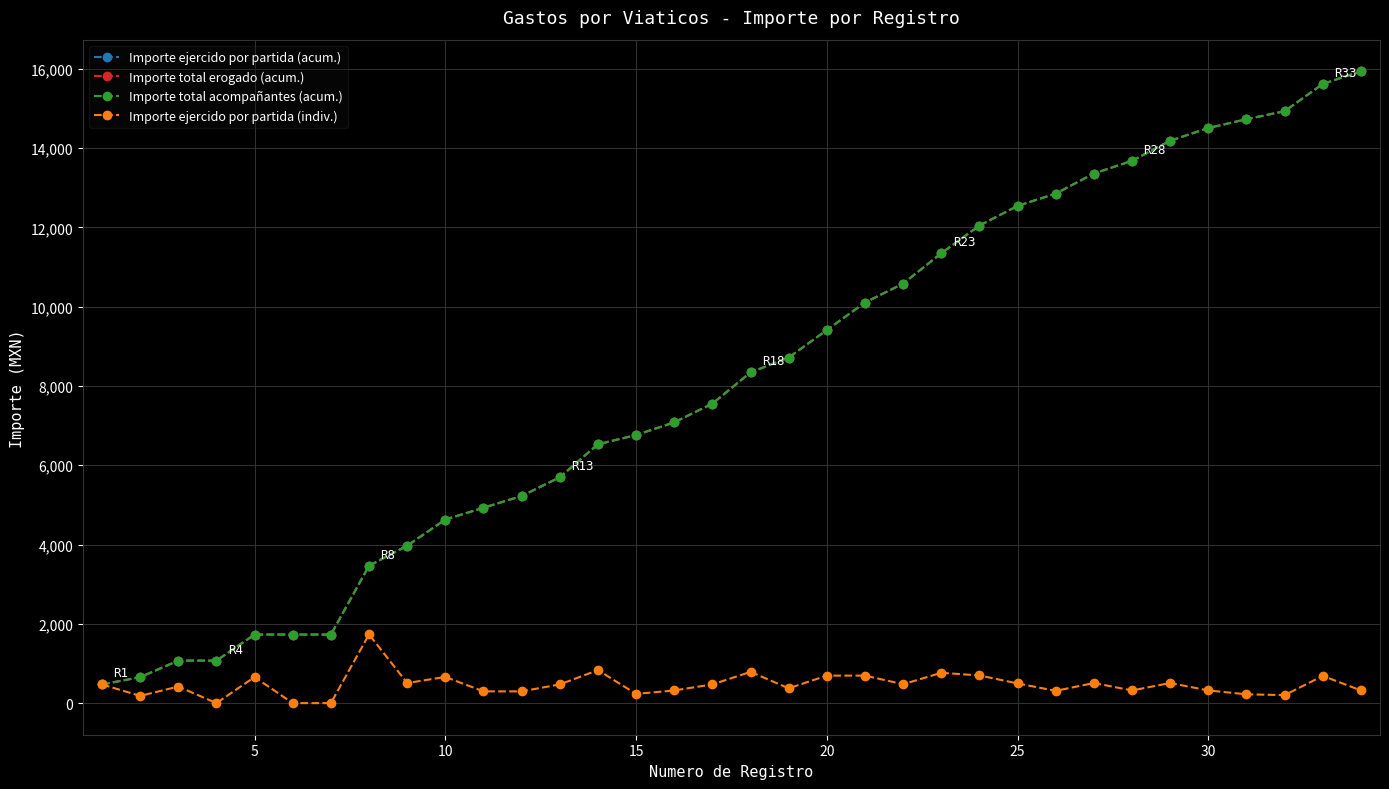

What is the minimum value for Importe ejercido por partida (acum.)?

472.0